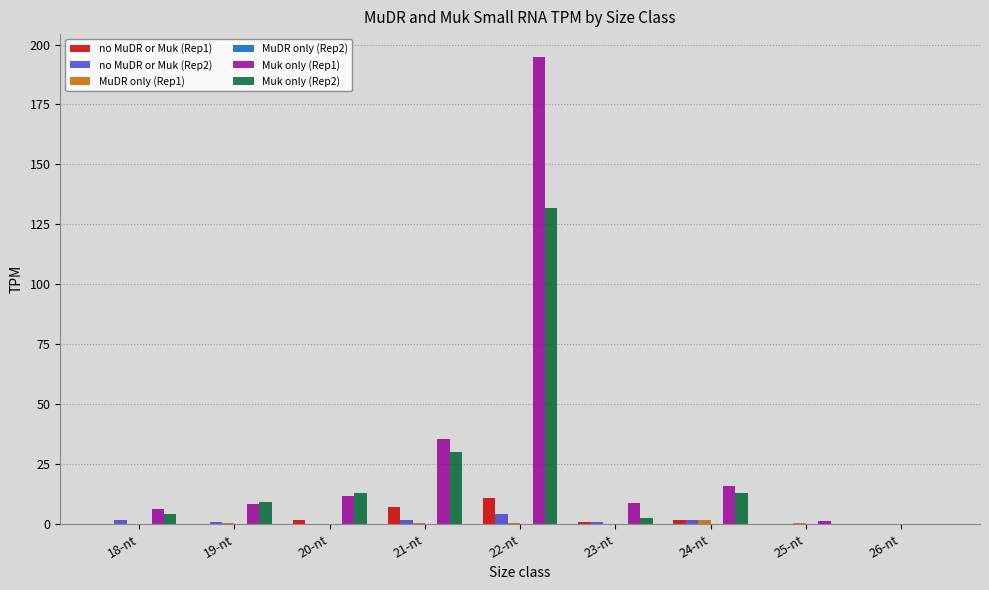

What is the highest value of the Muk only (Rep2) series?

131.9